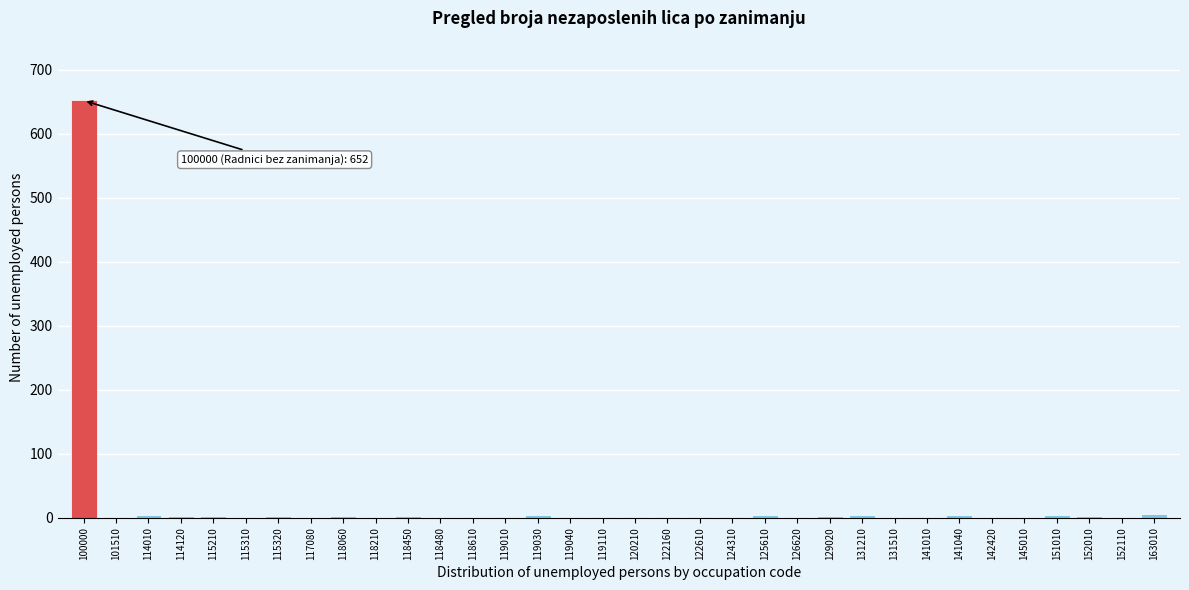

What is the sum of all values?

722